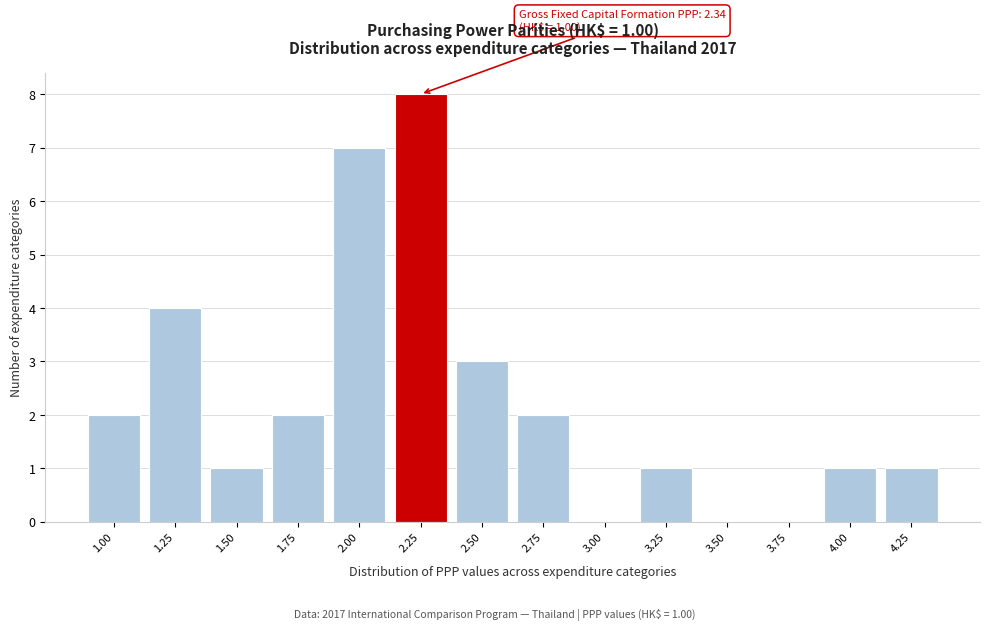

Reading left to right, what are all the values shown in this chart?

1.00=2	1.25=4	1.50=1	1.75=2	2.00=7	2.25=8	2.50=3	2.75=2	3.00=0	3.25=1	3.50=0	3.75=0	4.00=1	4.25=1